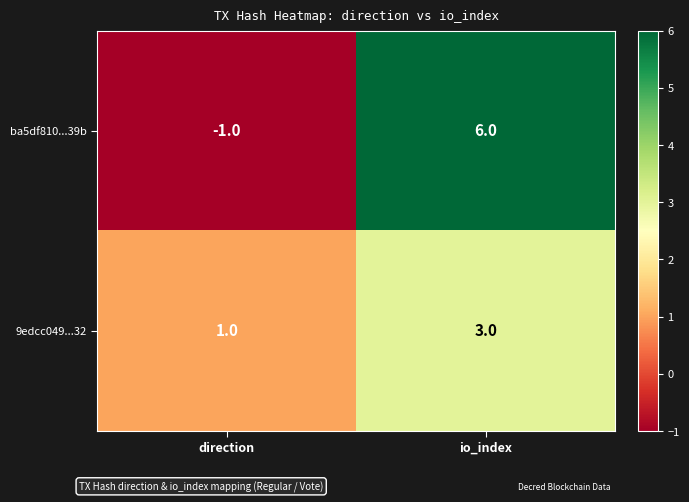

What is the difference between the ba5df810...39b values at io_index and direction?

7